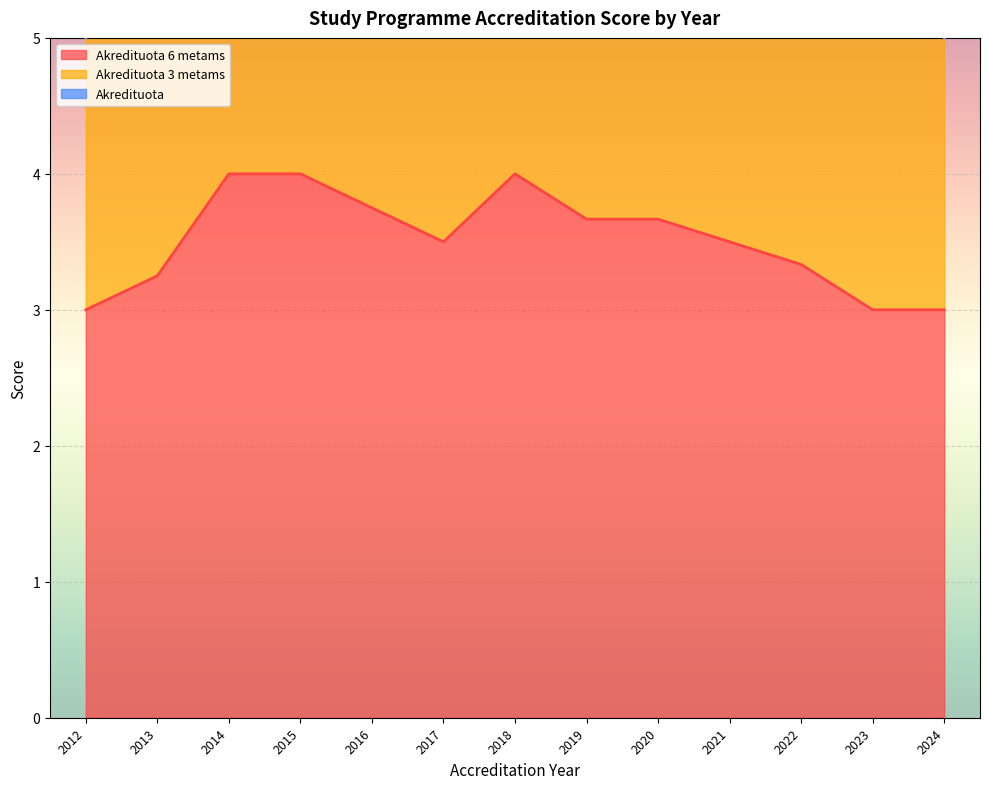

What are all the series names shown in the legend?

Akredituota 6 metams, Akredituota 3 metams, Akredituota